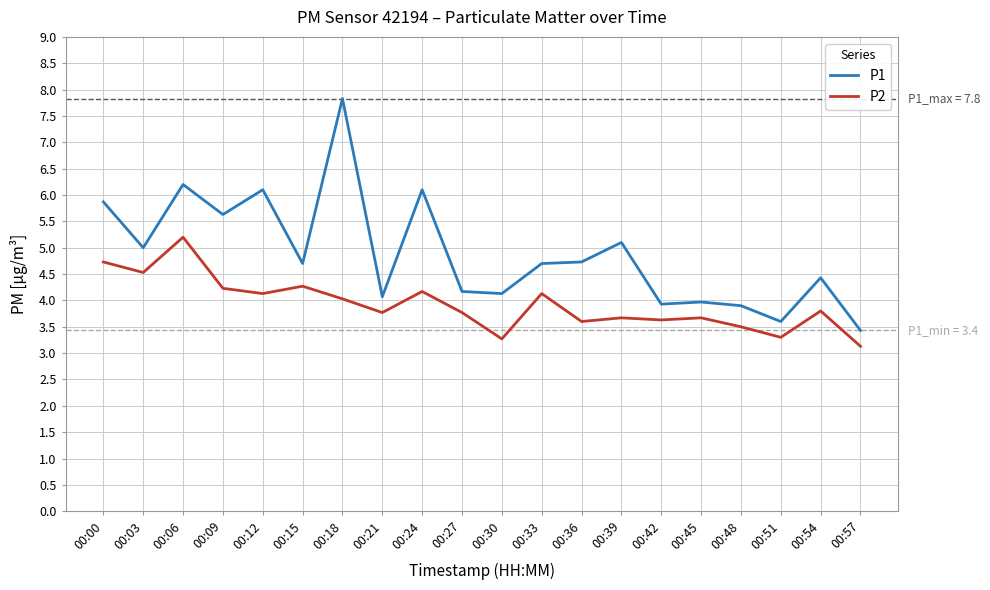

Is the value of P1 at 00:57 greater than the value of P2 at 00:42?

No